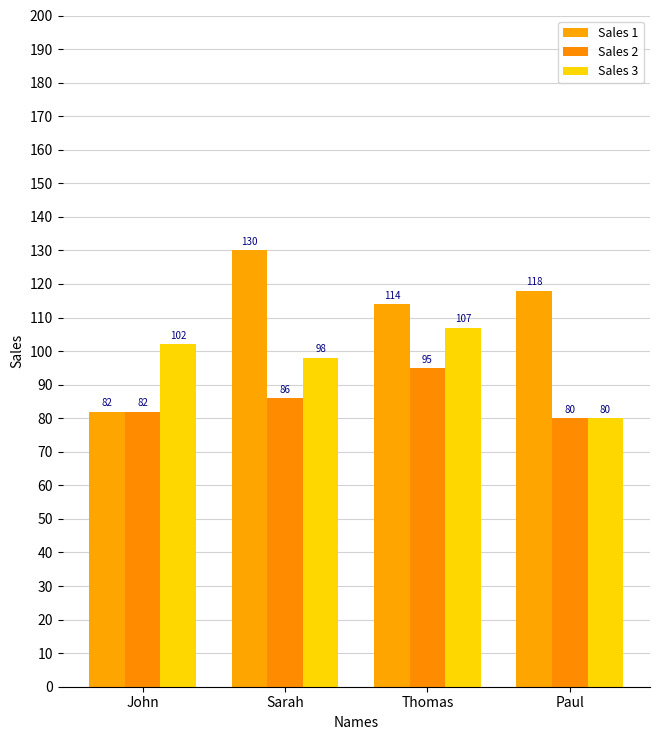

Which category has the highest value in the Sales 3 series?

Thomas